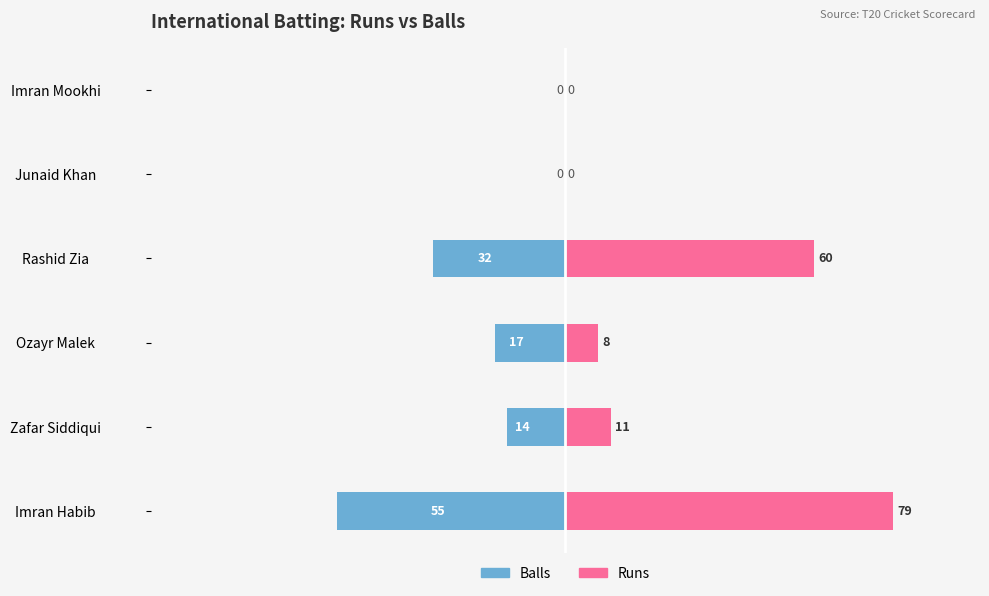

What is the sum of all Balls values?

-118